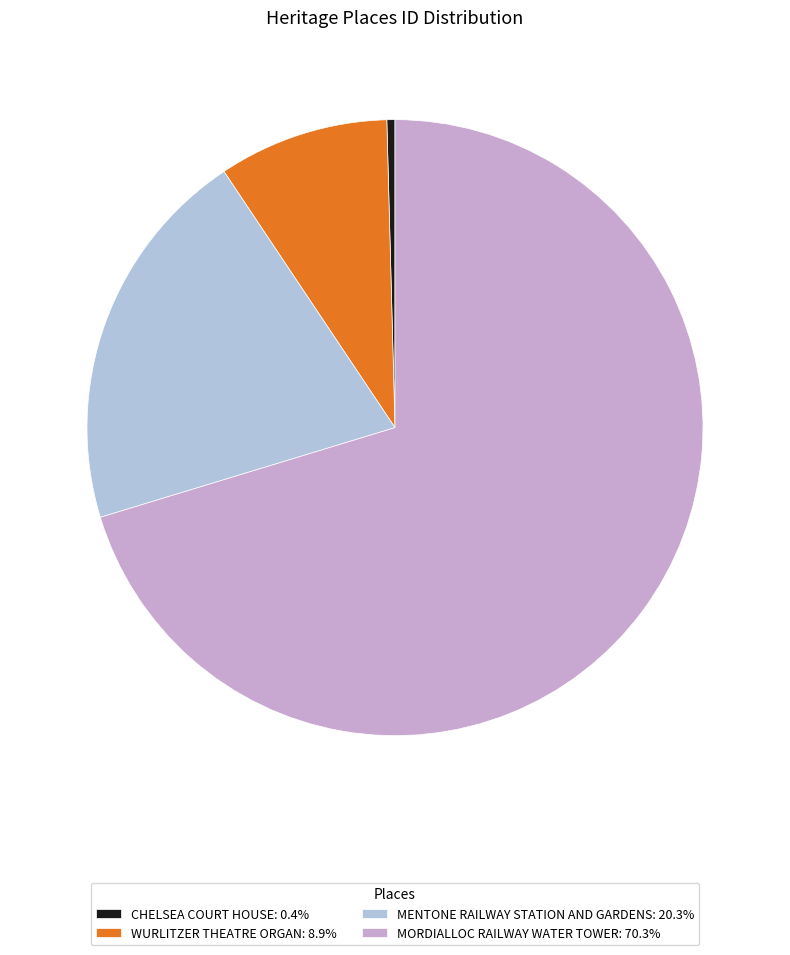

Which slice represents more than half of the pie?

MORDIALLOC RAILWAY WATER TOWER